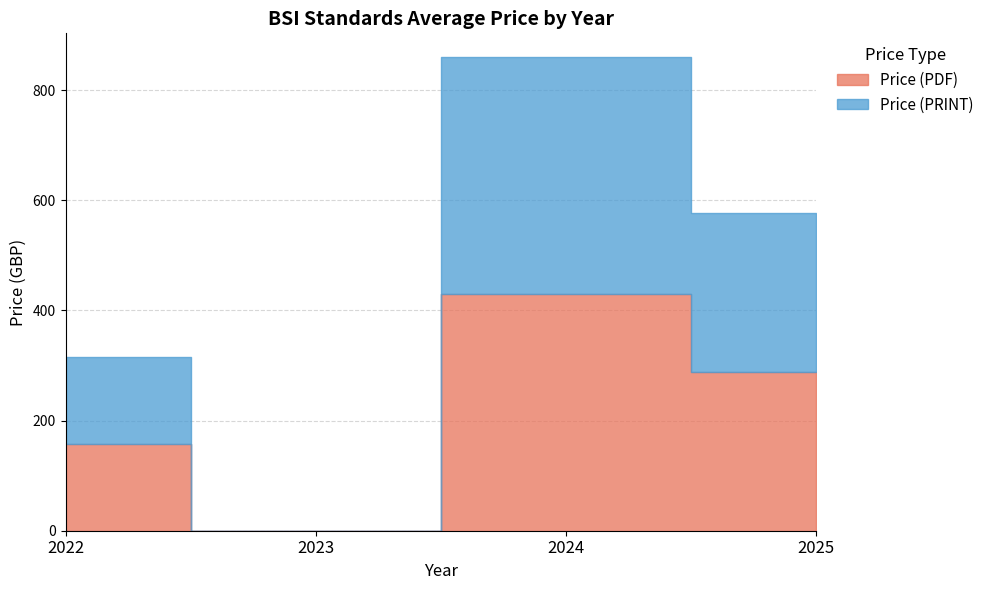

True or false: Price (PDF) and Price (PRINT) cross at least once.

False